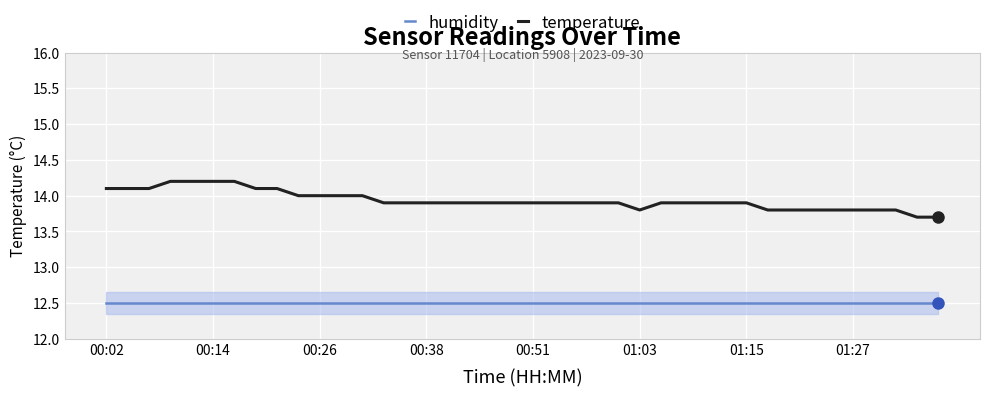

True or false: temperature and humidity cross at least once.

False